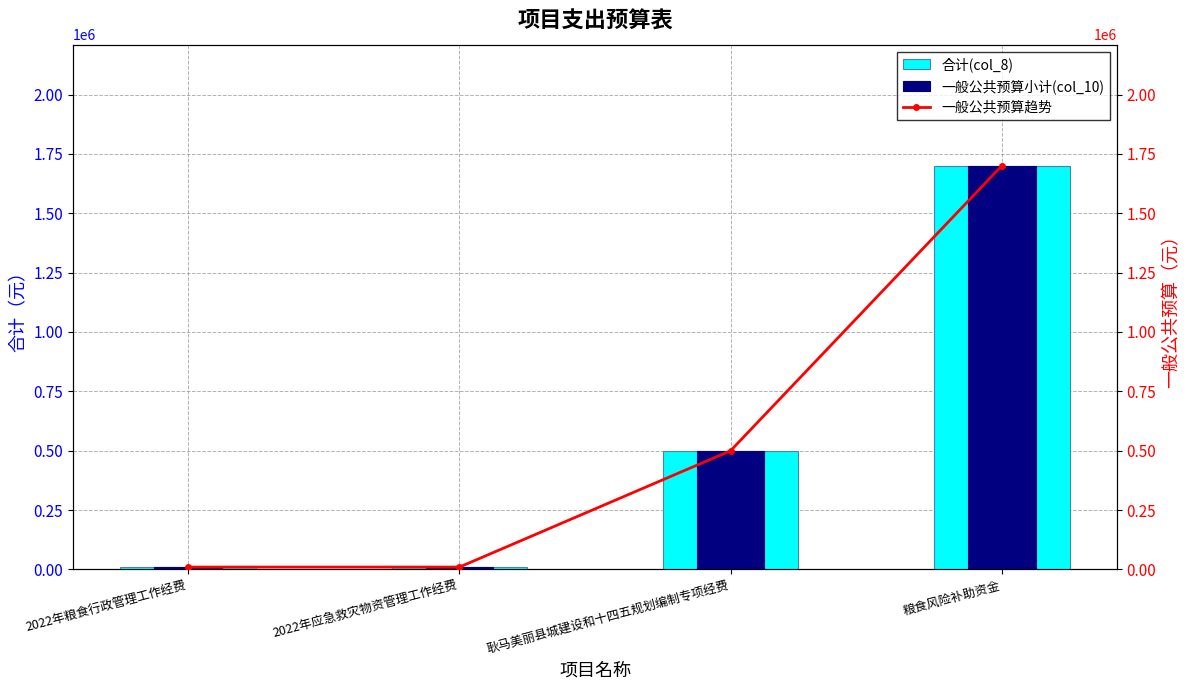

Between 2022年粮食行政管理工作经费 and 粮食风险补助资金, which is larger?

粮食风险补助资金